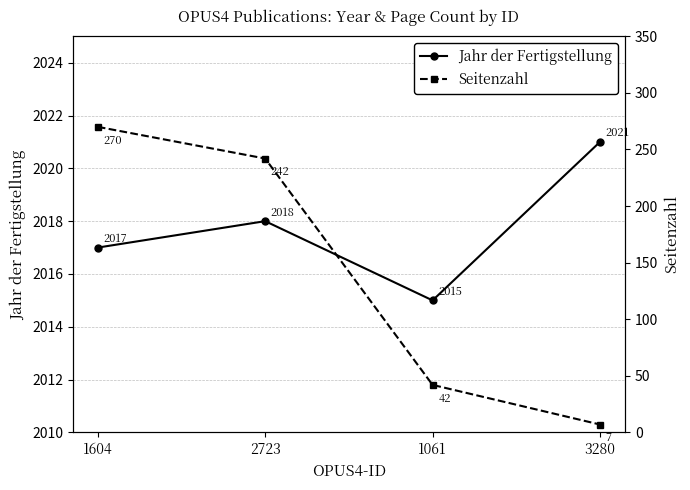

Does the chart have visible grid lines?

Yes